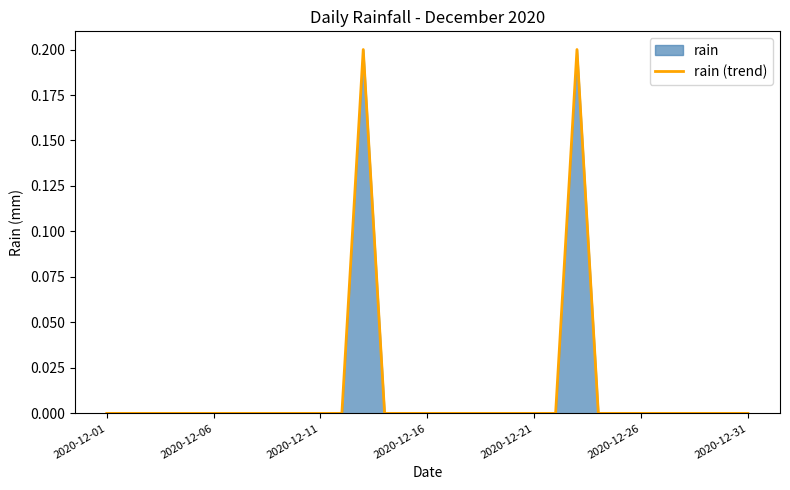

The value at 2020-12-01 is -0.1. True or false?

False